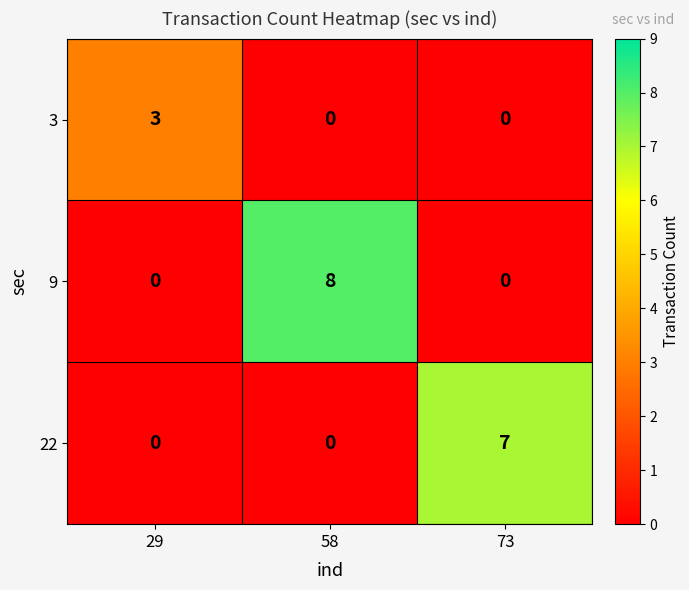

Which category has the highest value across all series?

58